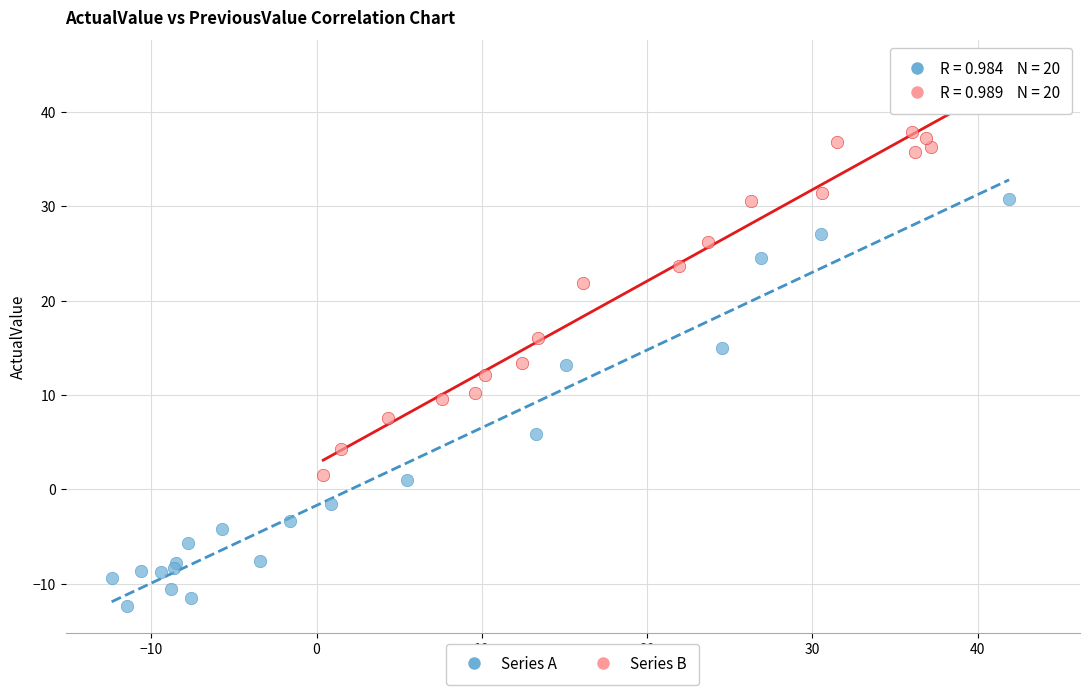

Which series contains the highest Y value?

Series B